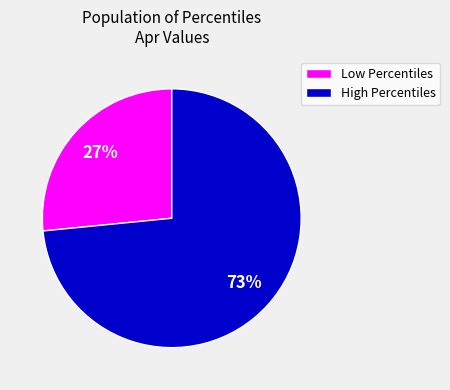

Is it true that Low Percentiles is 35% of the pie?

False